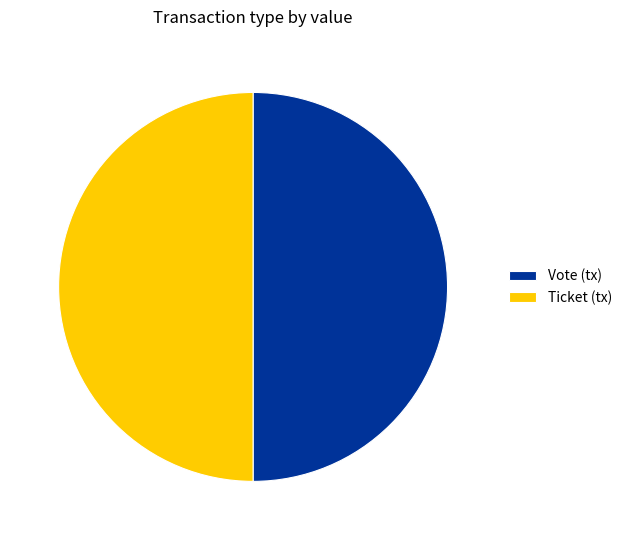

How many segments does this pie chart have?

2